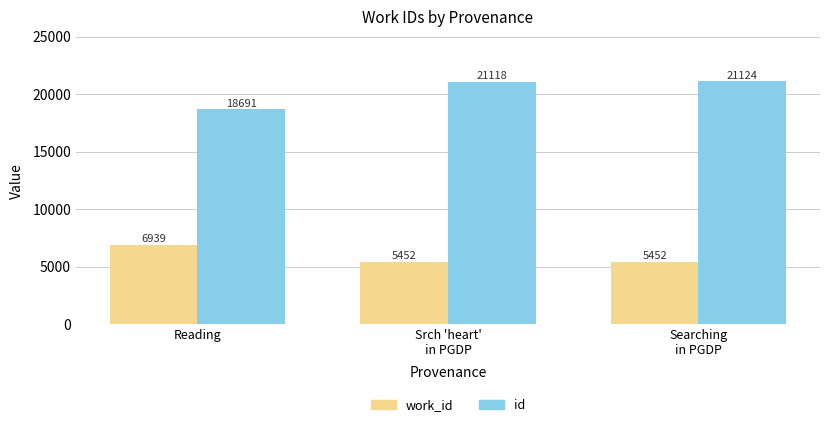

At how many categories does at least one series exceed 18155?

3